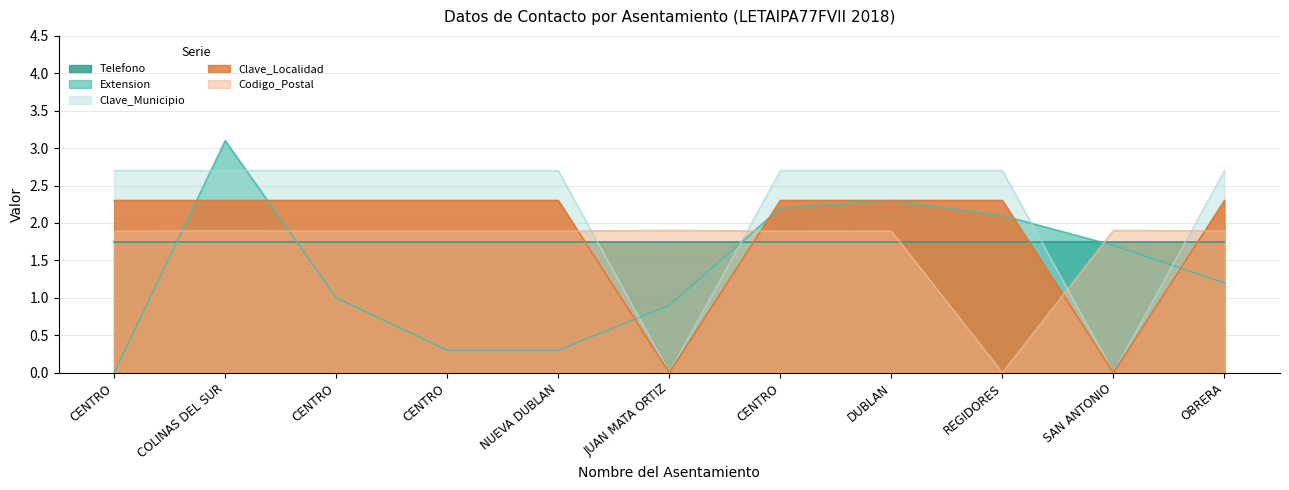

How many data points does each series have?

11